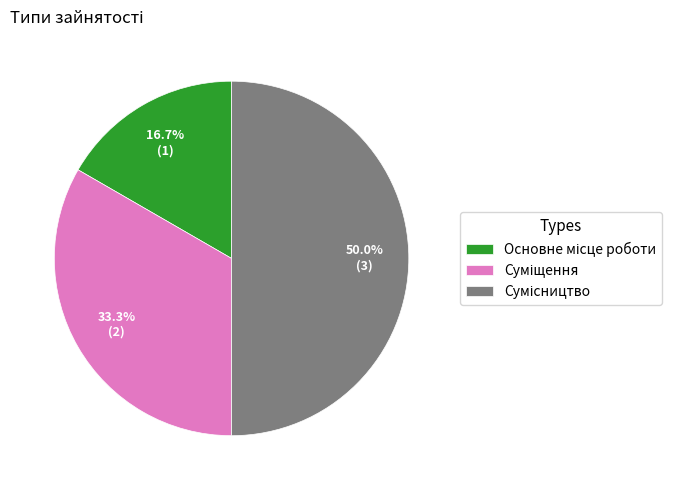

Which slice is the smallest?

Основне місце роботи